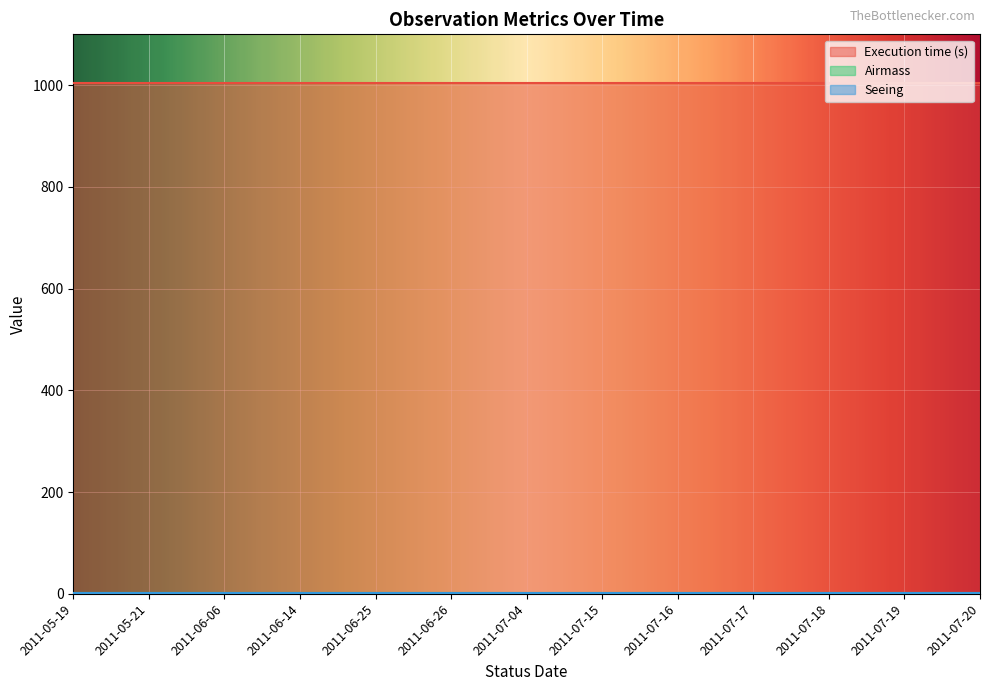

At 2011-07-16, list the series in order from largest to smallest.

Execution time (s), Airmass, Seeing